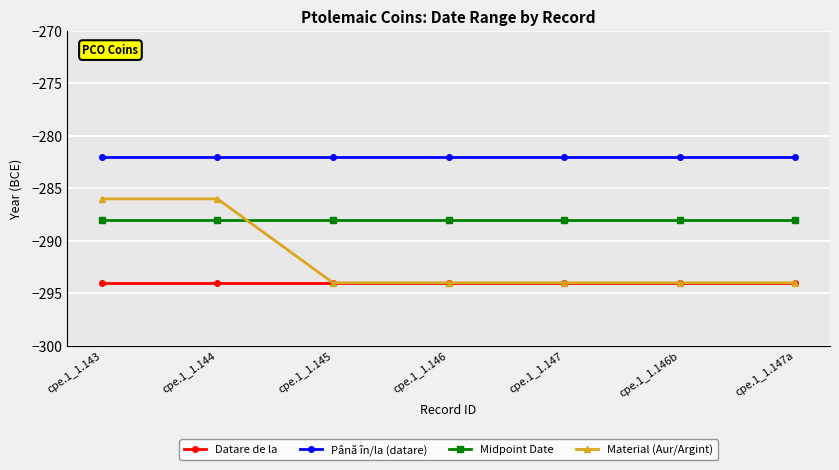

Is the value of Datare de la at cpe.1_1.143 greater than the value of Midpoint Date at cpe.1_1.143?

No